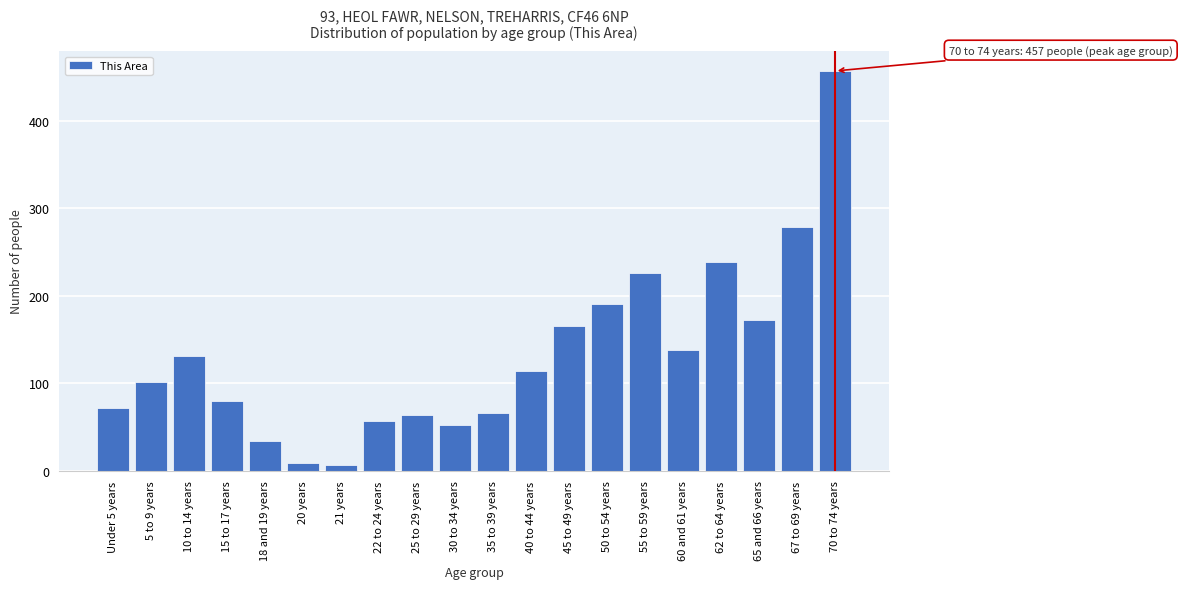

Reading left to right, extract all data points from this chart.

Under 5 years=72	5 to 9 years=101	10 to 14 years=131	15 to 17 years=80	18 and 19 years=34	20 years=9	21 years=6	22 to 24 years=57	25 to 29 years=64	30 to 34 years=52	35 to 39 years=66	40 to 44 years=114	45 to 49 years=166	50 to 54 years=191	55 to 59 years=226	60 and 61 years=138	62 to 64 years=239	65 and 66 years=172	67 to 69 years=279	70 to 74 years=457